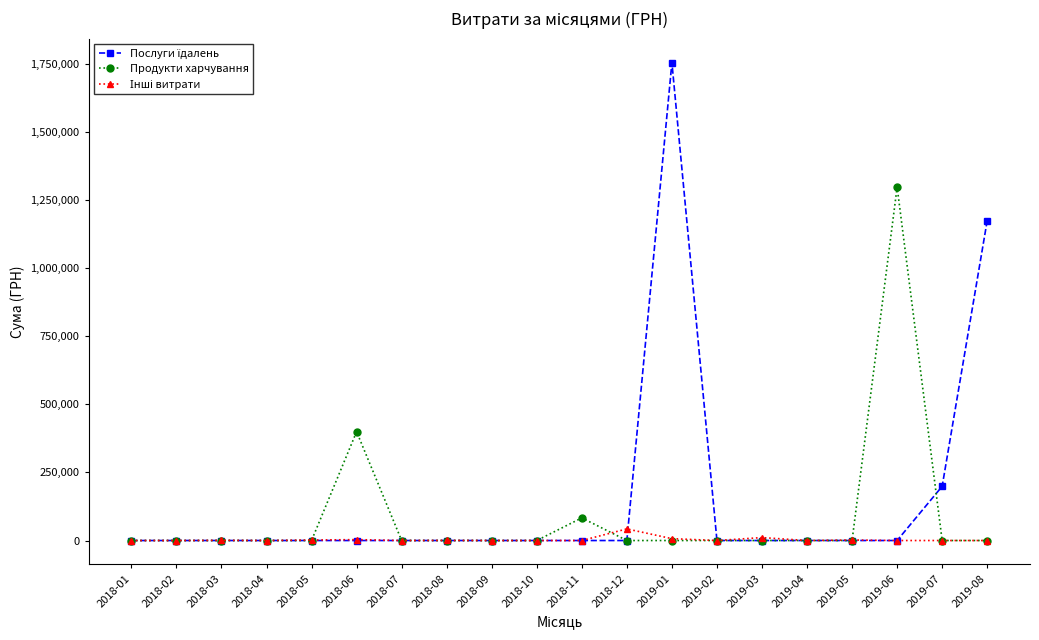

What is the difference between the highest and lowest values at 2019-08?

1175066.7